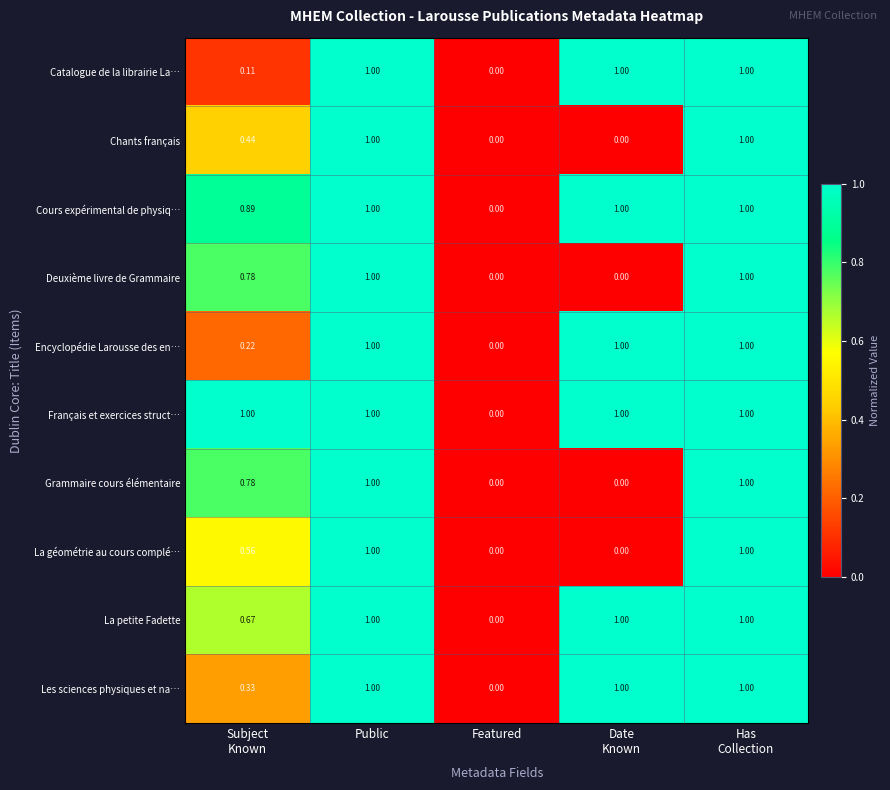

At which label is Les sciences physiques et na… closest to 0?

Featured